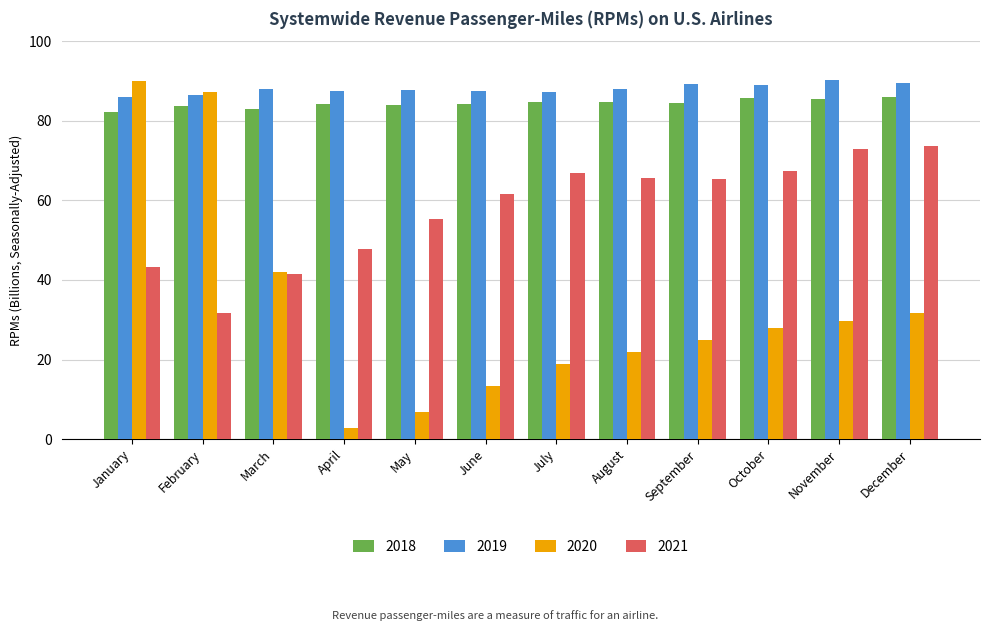

The 2020 series shows 4.8 at August. True or false?

False